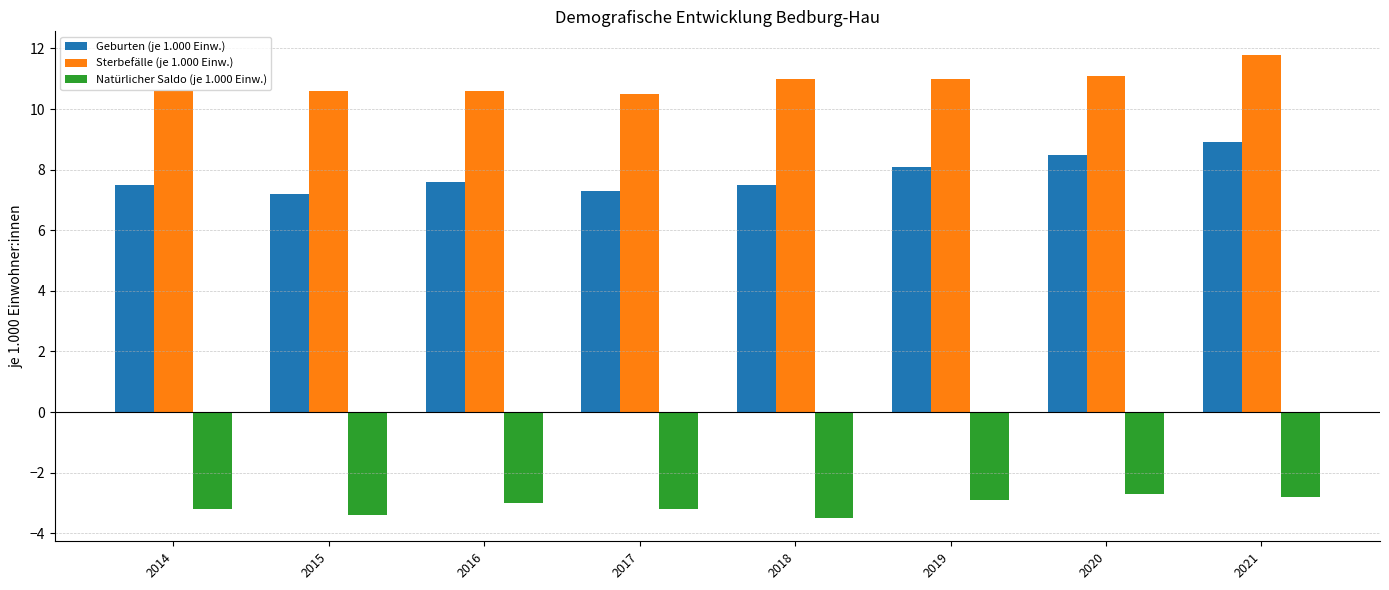

Which series has the widest spread of values?

Geburten (je 1.000 Einw.)